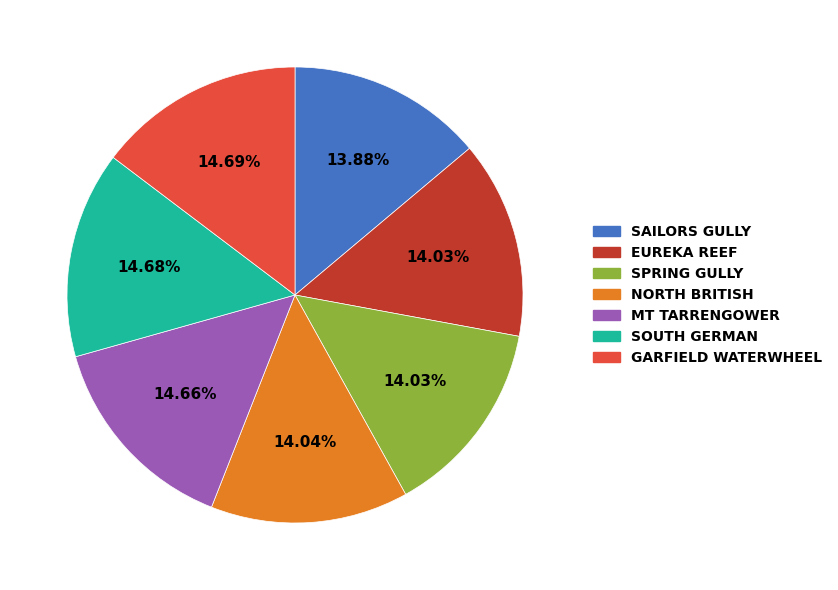

Is there a majority slice in this chart?

No